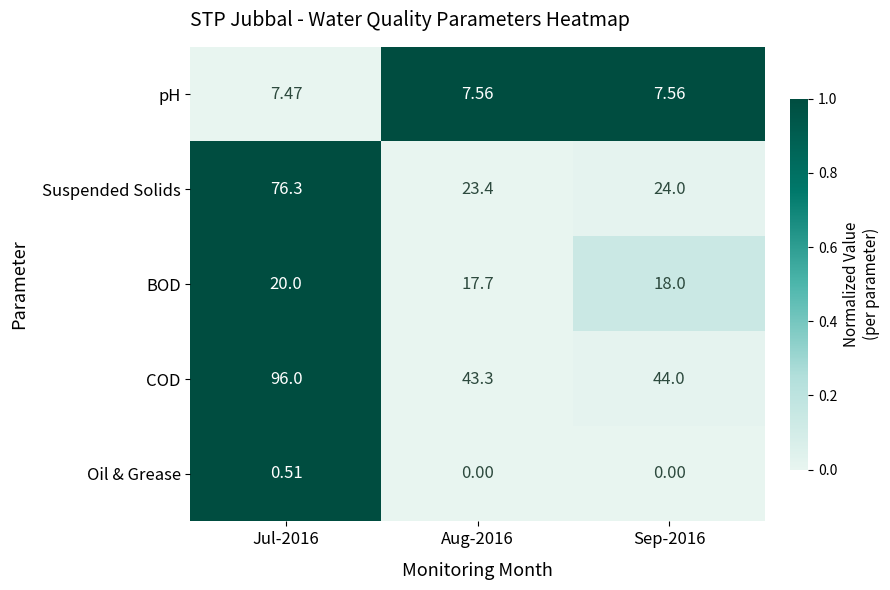

At Aug-2016, list the series in order from smallest to largest.

Oil & Grease, pH, BOD, Suspended Solids, COD